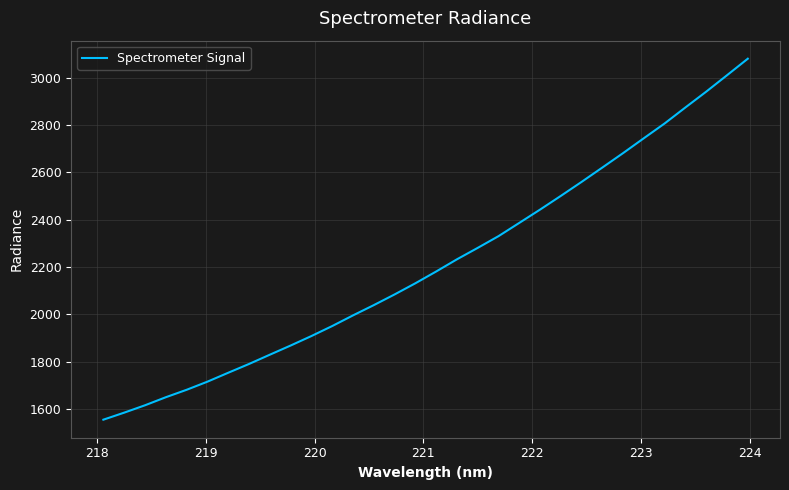

What is the greatest value displayed?

3080.7